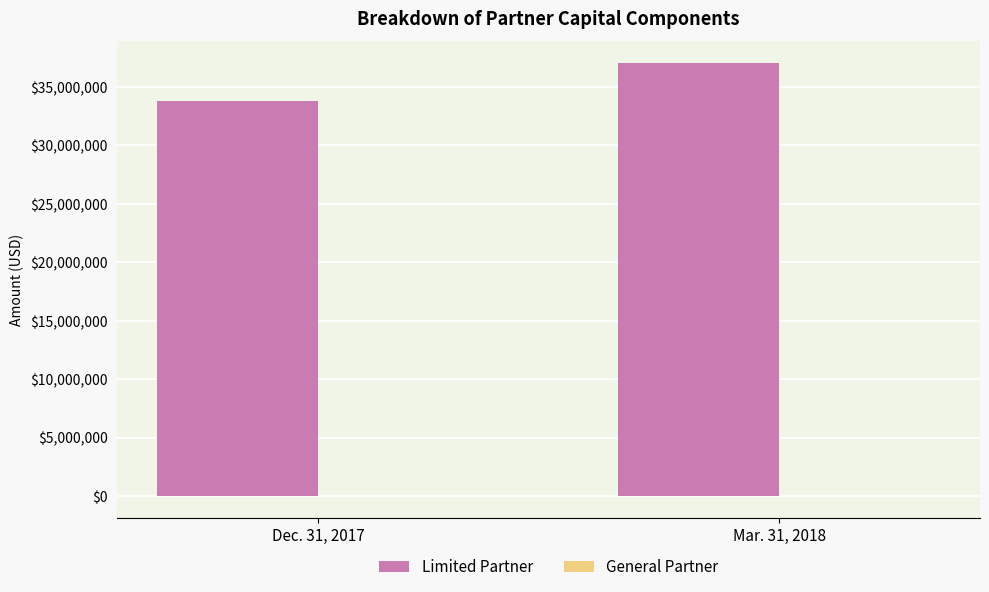

At which category is the sum across all series the highest?

Mar. 31, 2018